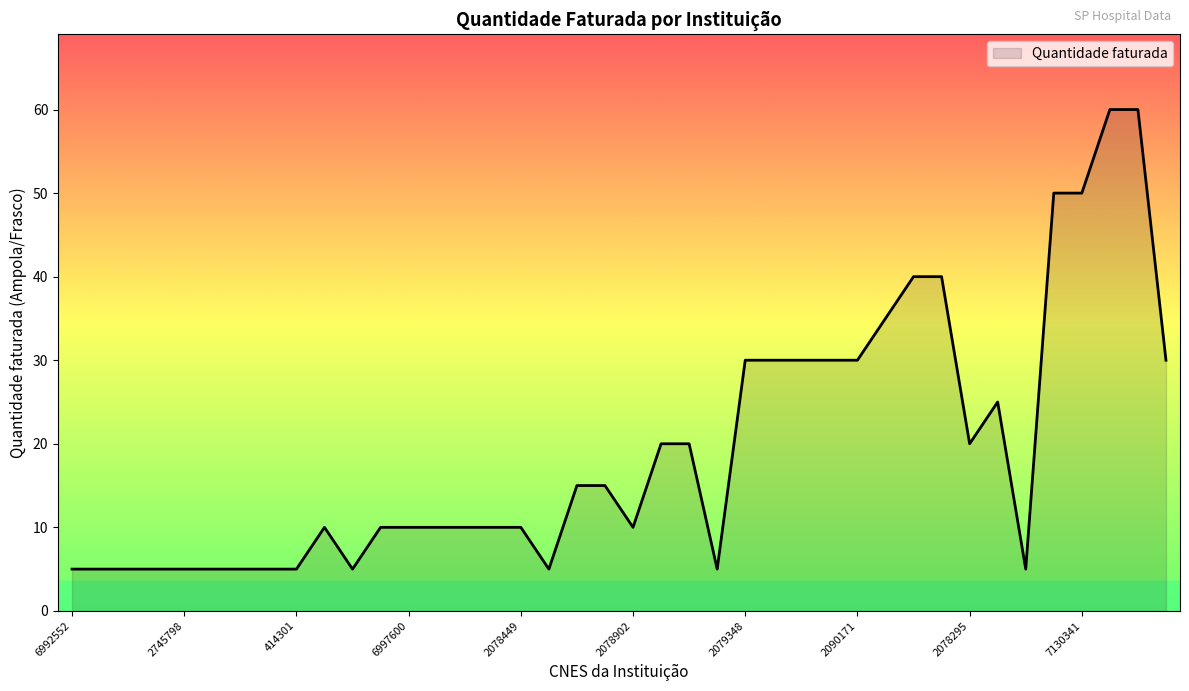

What is the difference between the maximum and minimum values?

55